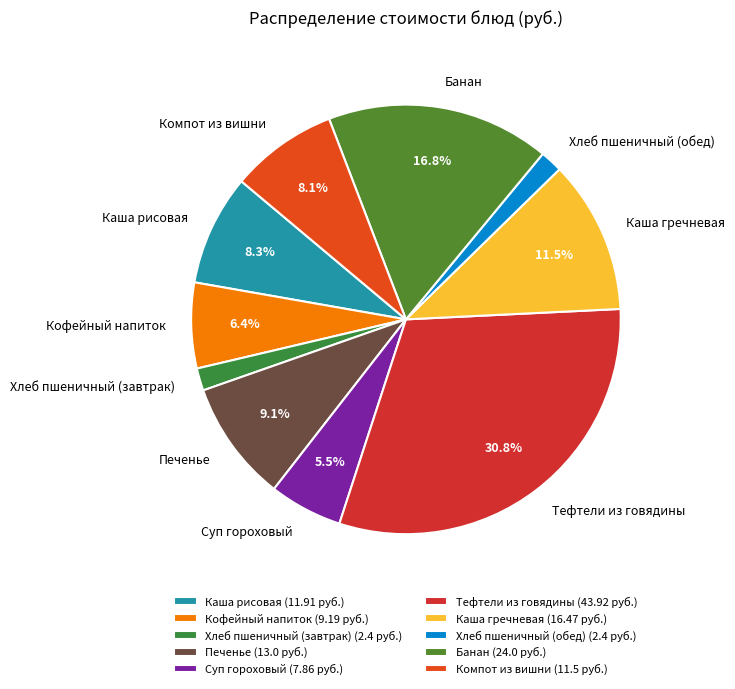

To the nearest percent, what percentage of the pie is Печенье?

9%